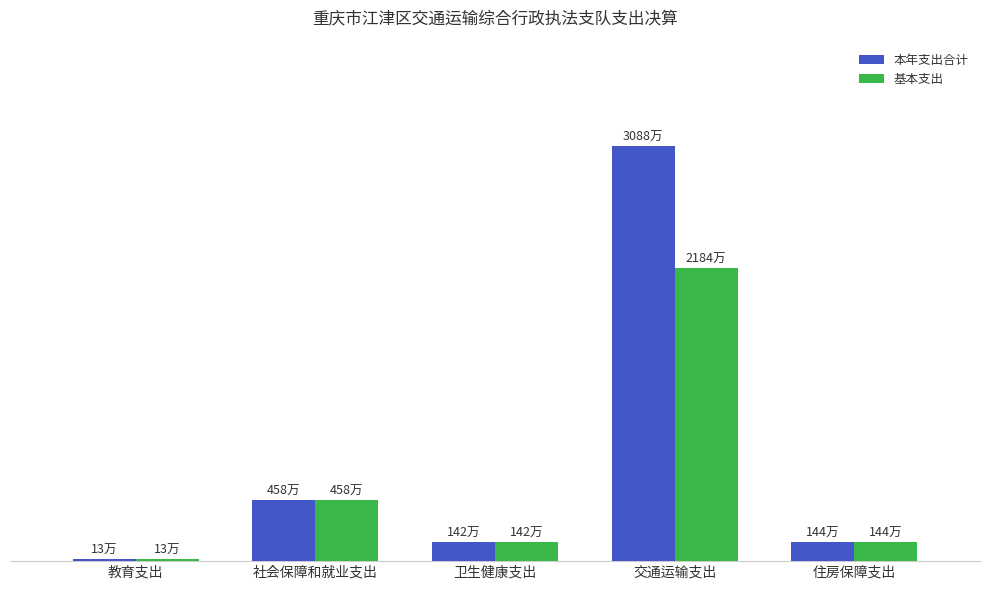

The 基本支出 series shows 142.0 at 卫生健康支出. True or false?

True